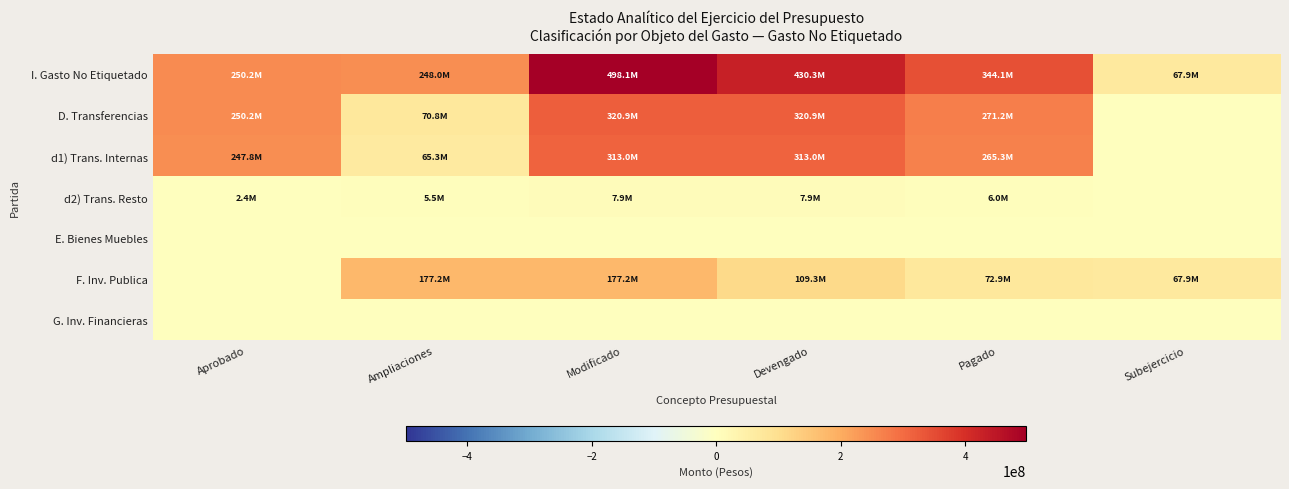

At which category is the sum across all series the highest?

Modificado